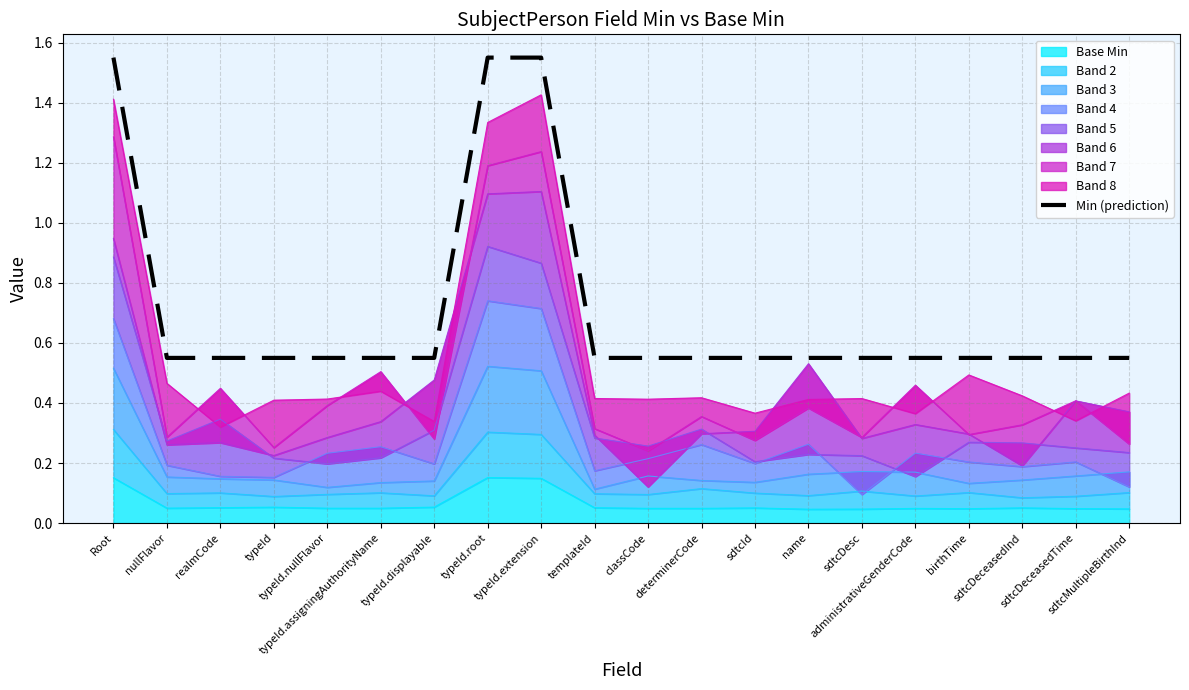

What is the value of the 10th point from the left?

0.6